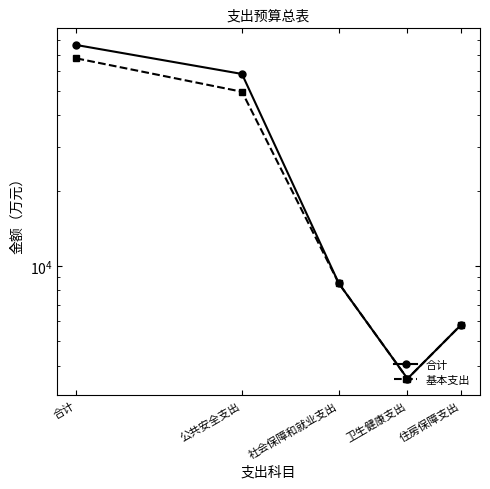

How many categories are shown in the chart?

5